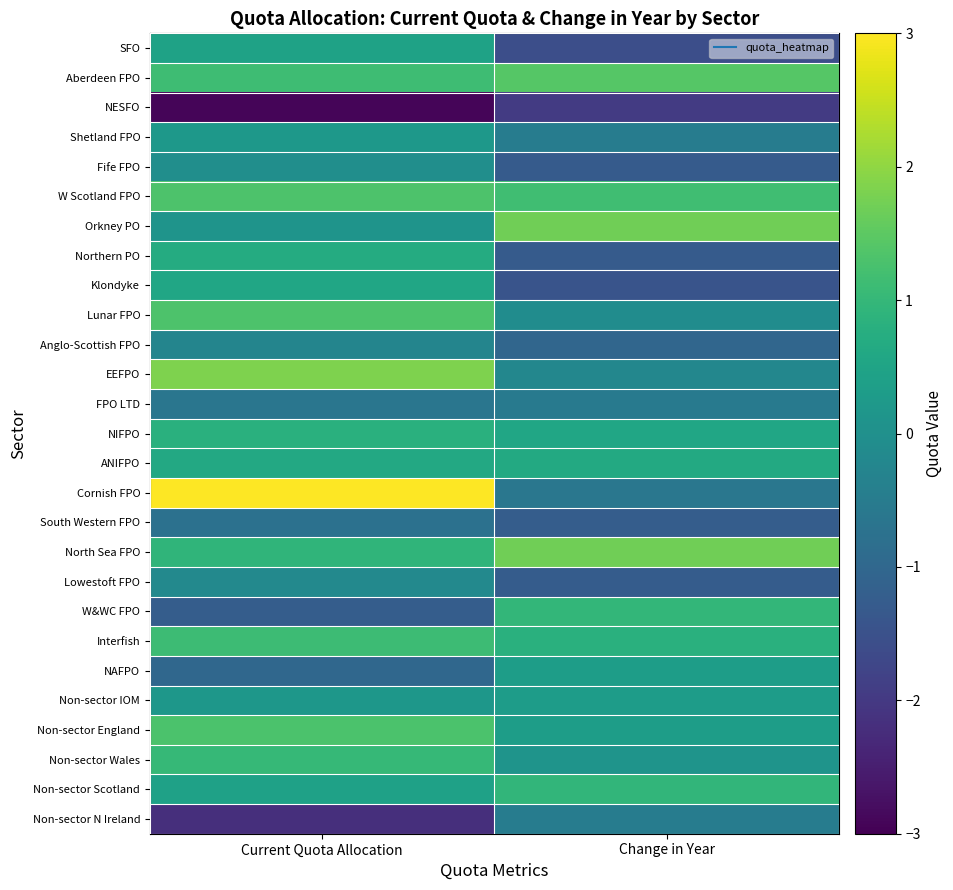

How many data points does each series have?

2